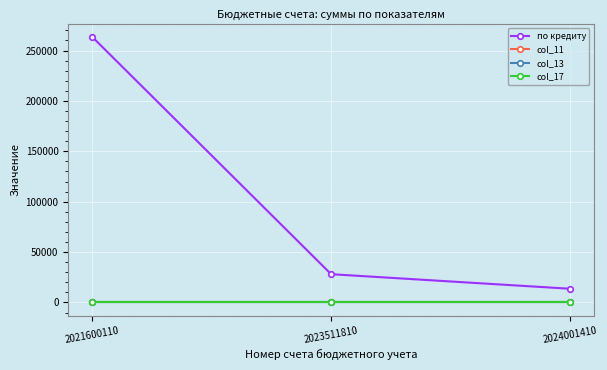

What are all the series names shown in the legend?

по кредиту, col_11, col_13, col_17